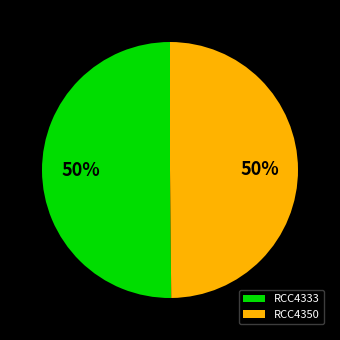

The RCC4350 slice represents 50% of the pie. True or false?

True